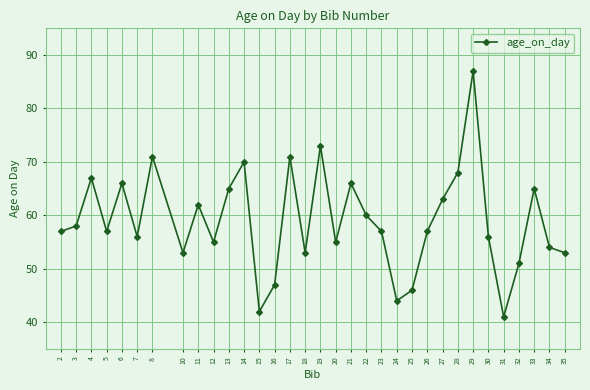

The value at 8 is 71. True or false?

True